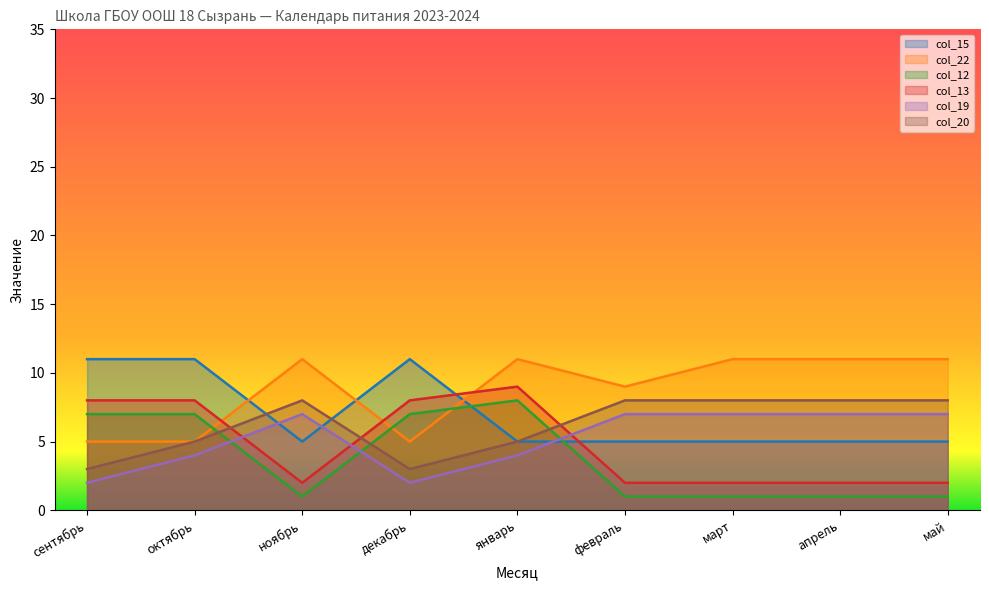

Is it true that col_13 equals 2 at сентябрь?

False